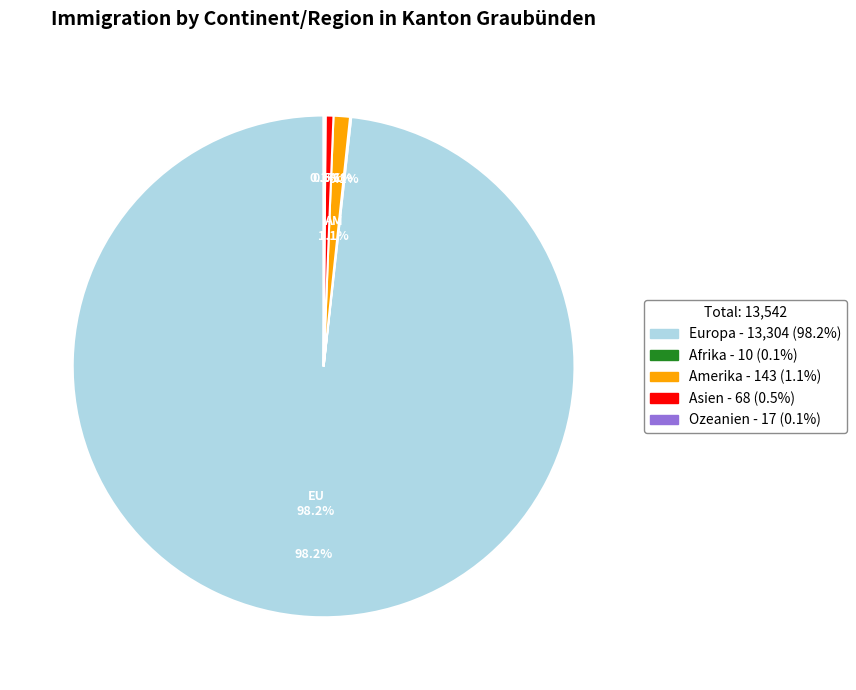

What percentage is NOT represented by Europa?

1.8%